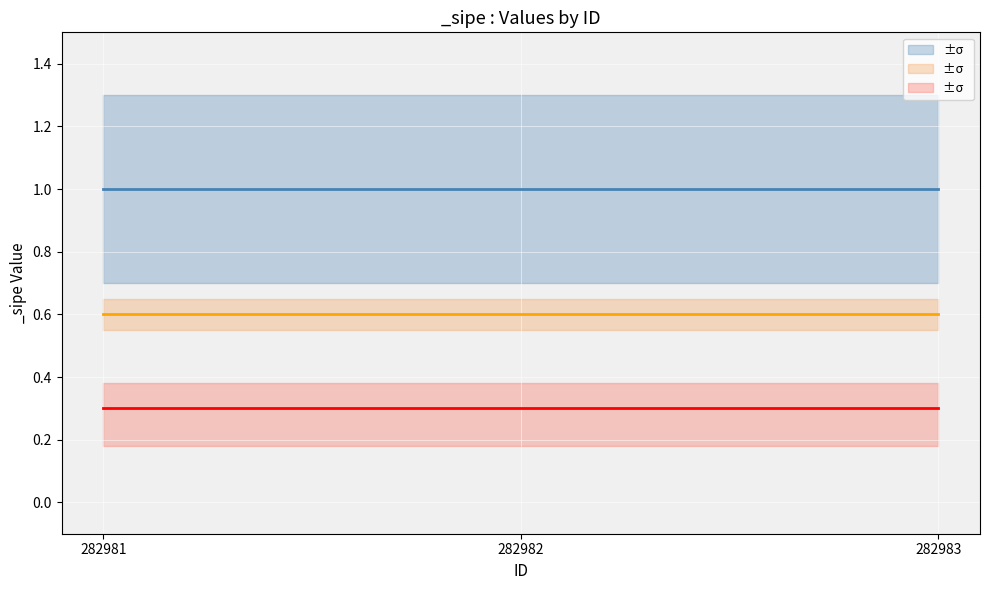

Rank the categories by _sipe value from lowest to highest.

282981, 282982, 282983